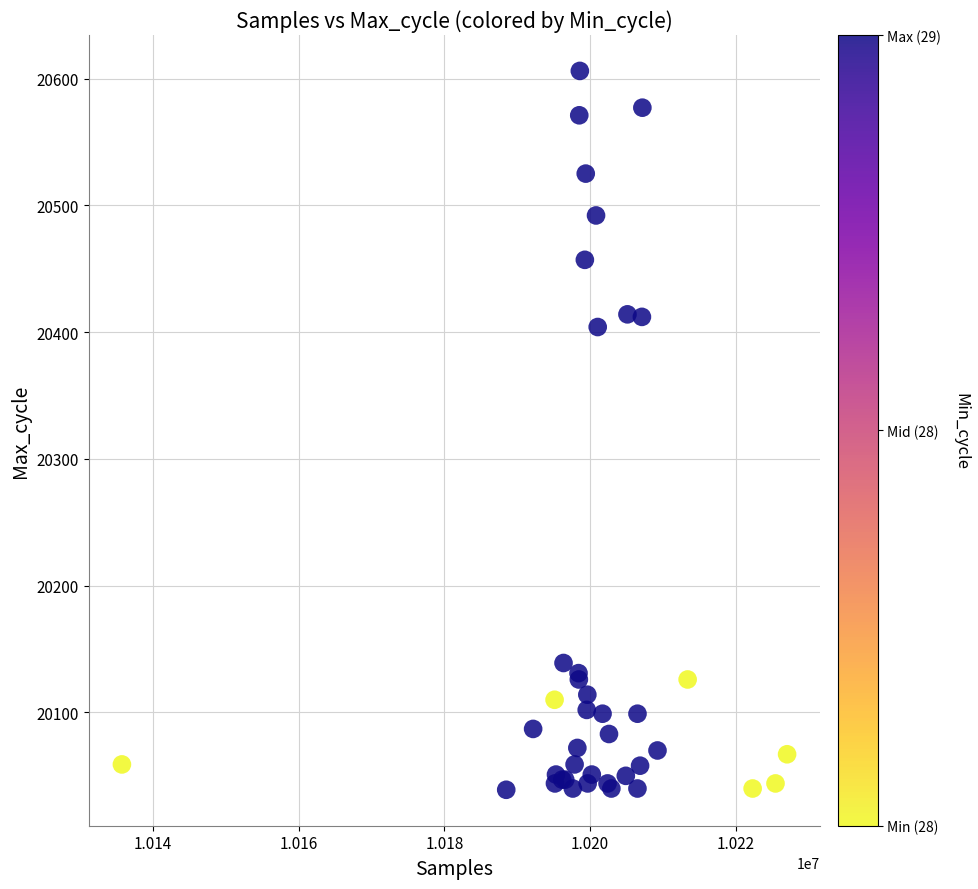

What Y value in the scatter plot is closest to 20322?

20404